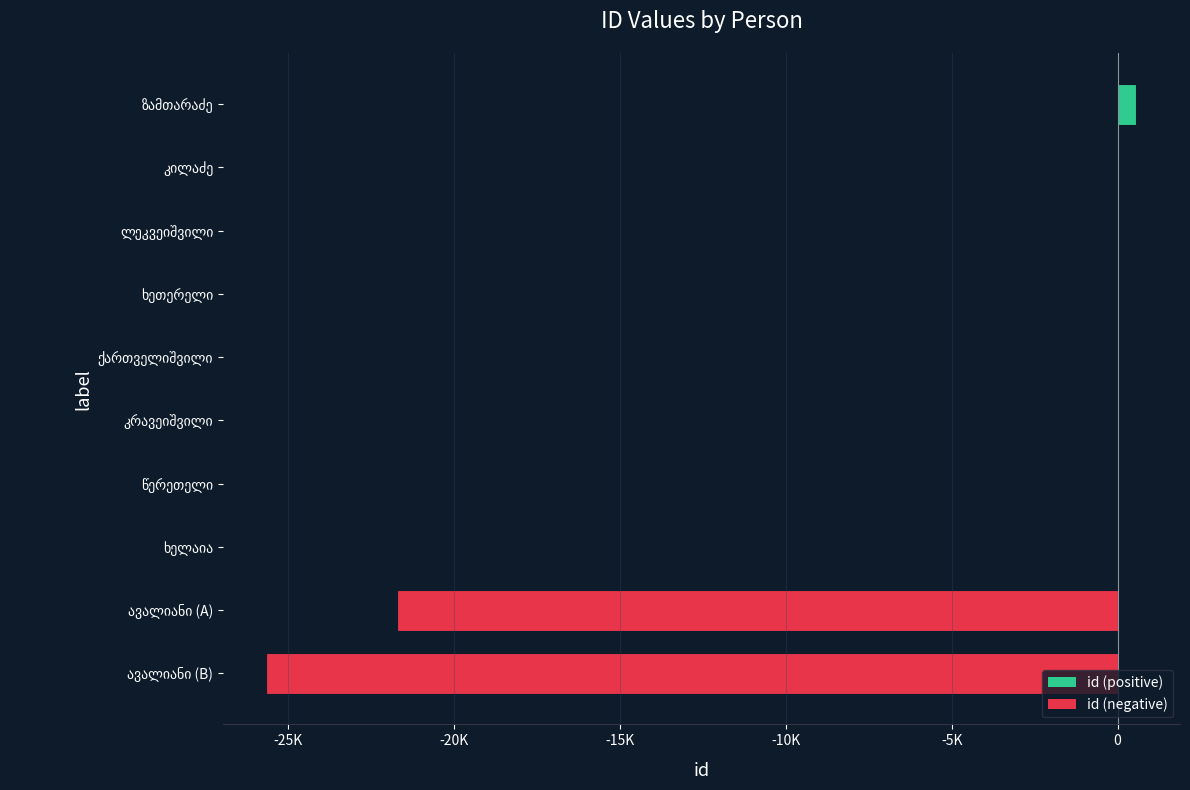

Are the bars horizontal?

Yes